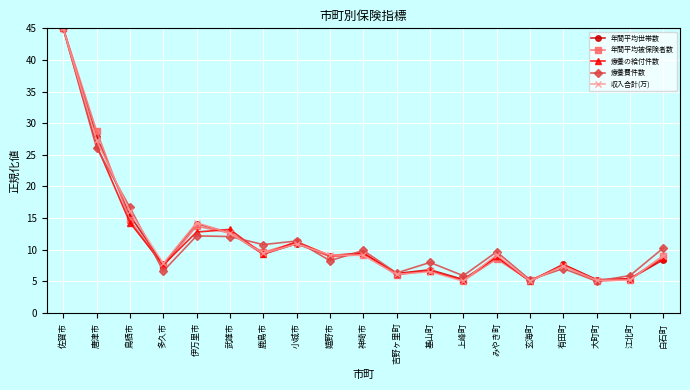

How many data points in 年間平均世帯数 are above 8?

11